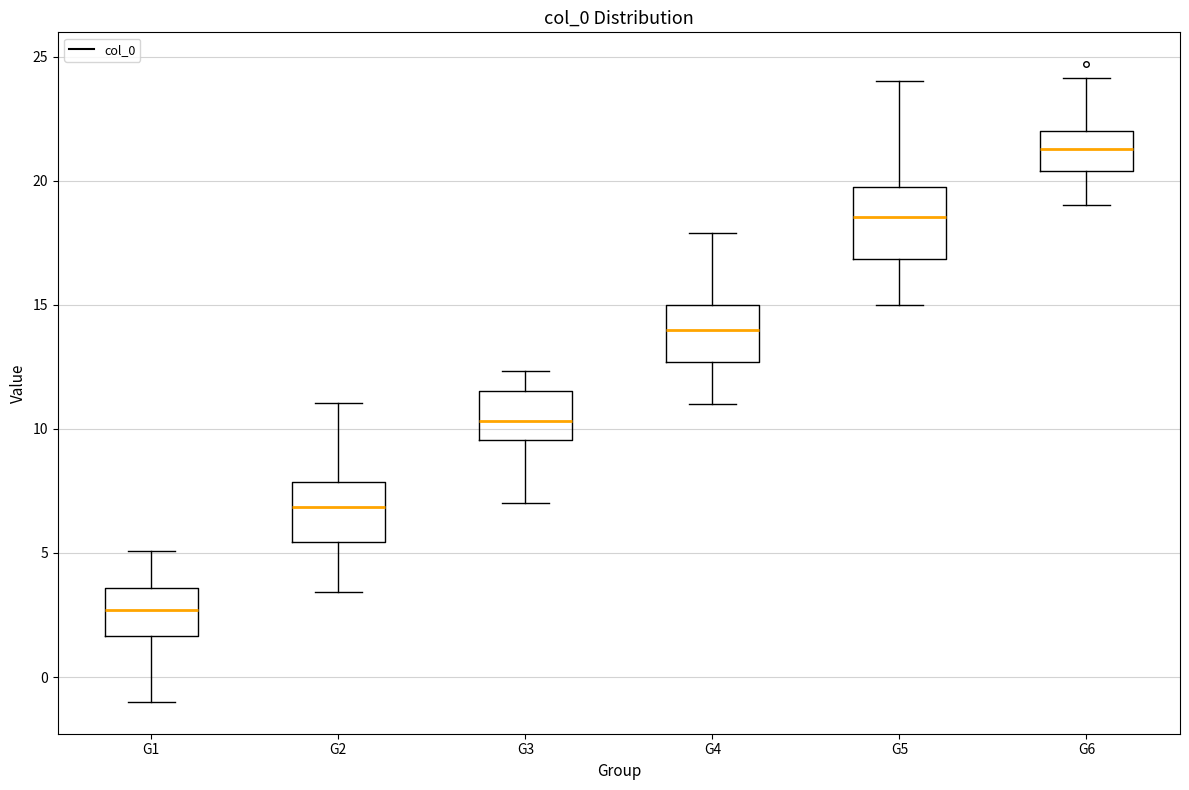

Reading left to right, read every box against the y-axis: the position of its median line, the range the box covers, and the ends of its whiskers. The values are not printed on the chart, so give them approximately, as read against the axis.

G1: median 2.5, box 1.5 to 3.5, whiskers -1.0 to 5.0
G2: median 7.0, box 5.5 to 8.0, whiskers 3.5 to 11.0
G3: median 10.5, box 9.5 to 11.5, whiskers 7.0 to 12.5
G4: median 14.0, box 12.5 to 15.0, whiskers 11.0 to 18.0
G5: median 18.5, box 17.0 to 19.5, whiskers 15.0 to 24.0
G6: median 21.5, box 20.5 to 22.0, whiskers 19.0 to 24.0